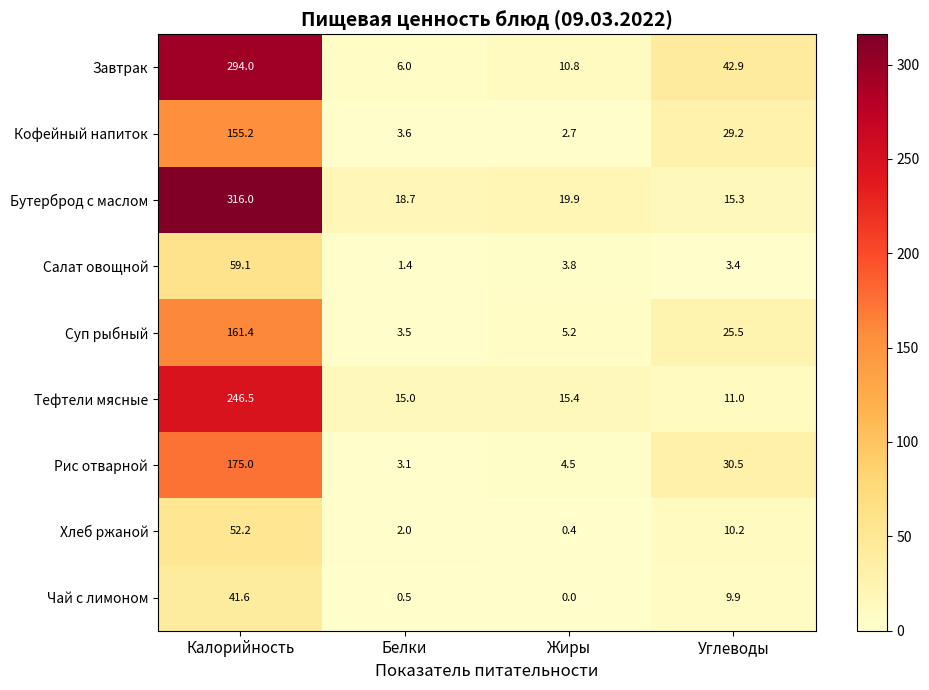

At which category is the sum across all series the highest?

Калорийность